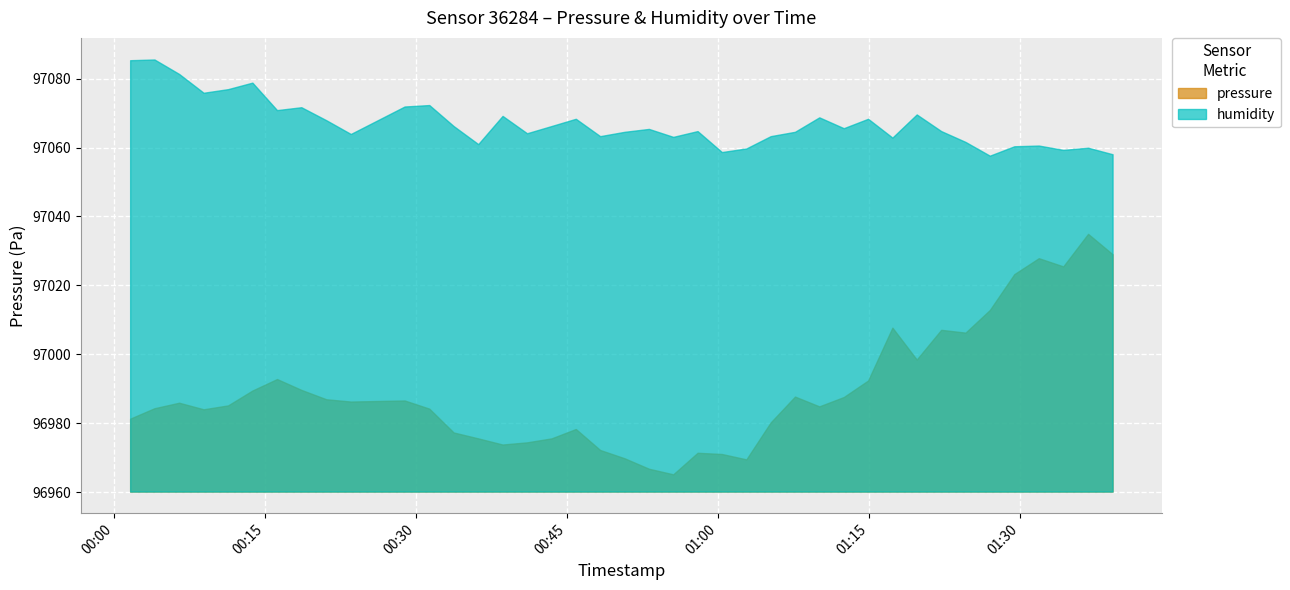

Which series has the widest spread of values?

pressure